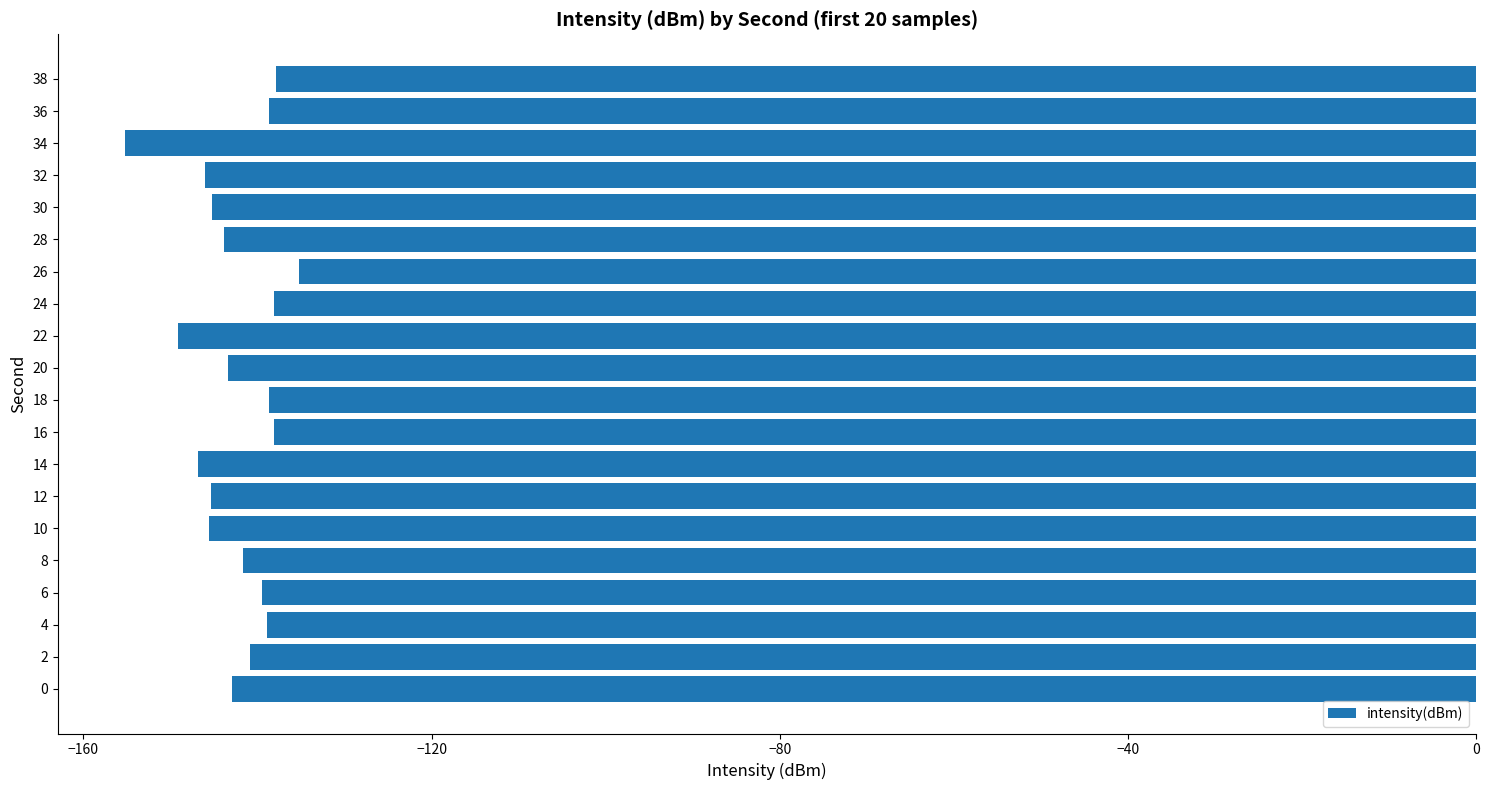

What value does the data have at 14?

-146.8